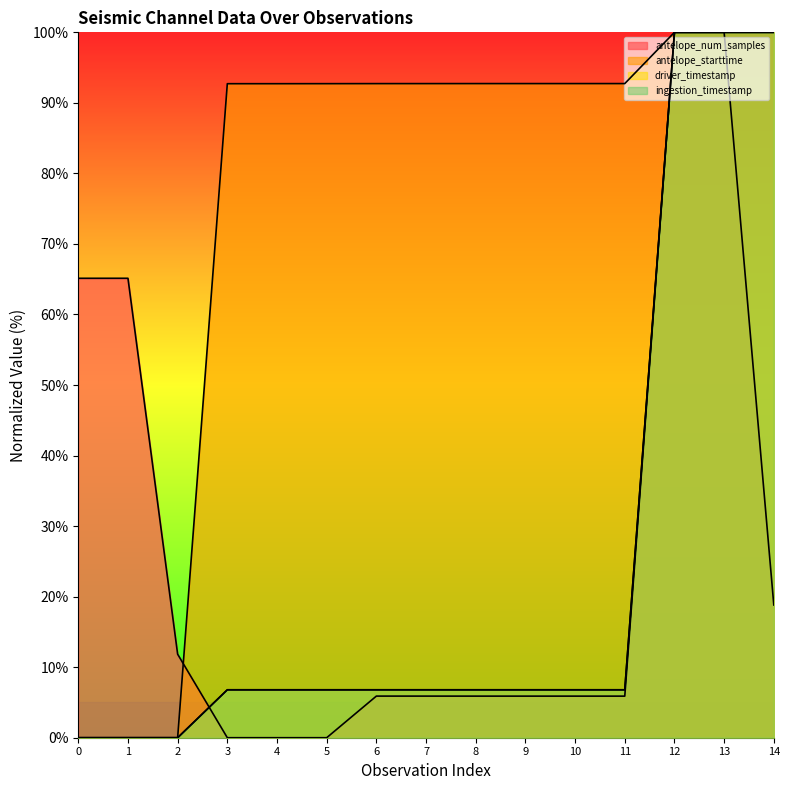

True or false: driver_timestamp has a value of 139.0 at 13.

False